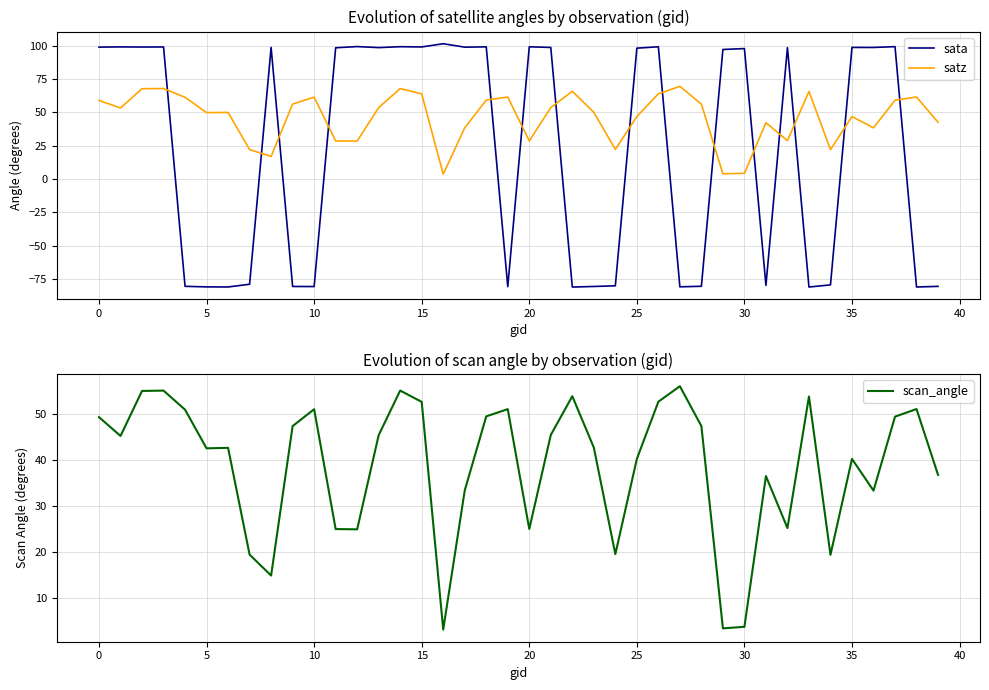

Rank the series at 18 from lowest to highest value.

scan_angle, satz, sata